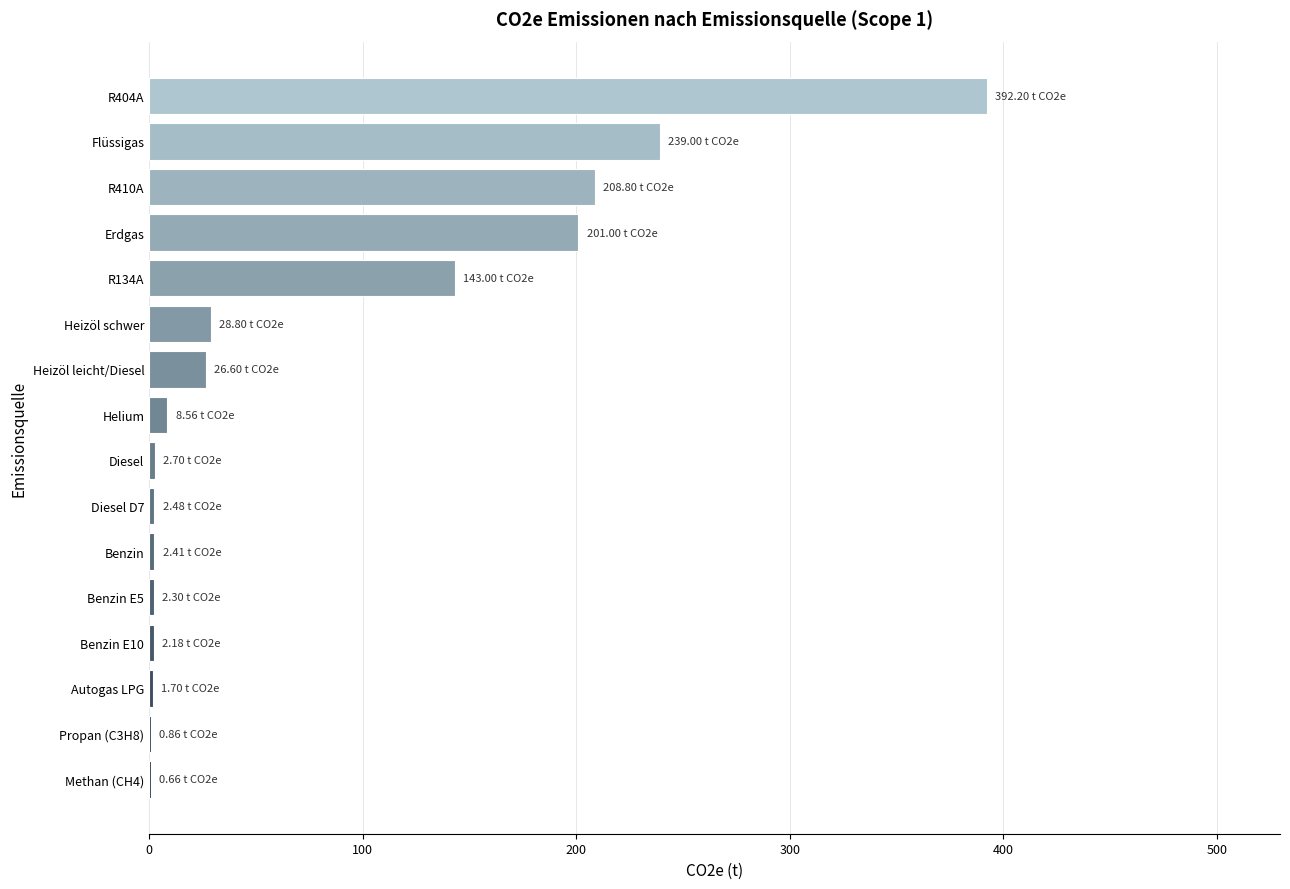

What is the greatest value displayed?

392.2